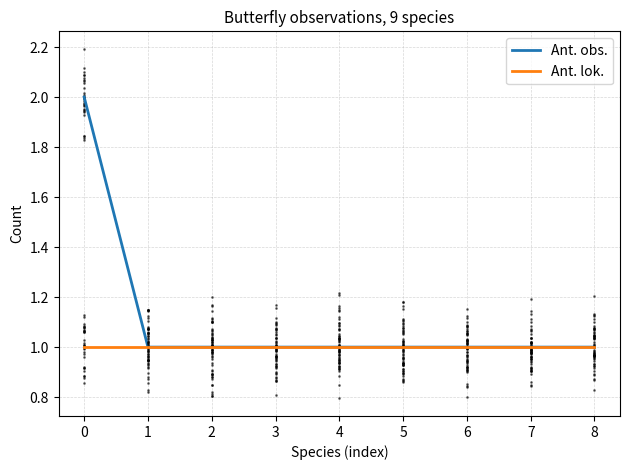

Rank the series by their maximum value, from lowest to highest.

Ant. lok., Ant. obs.